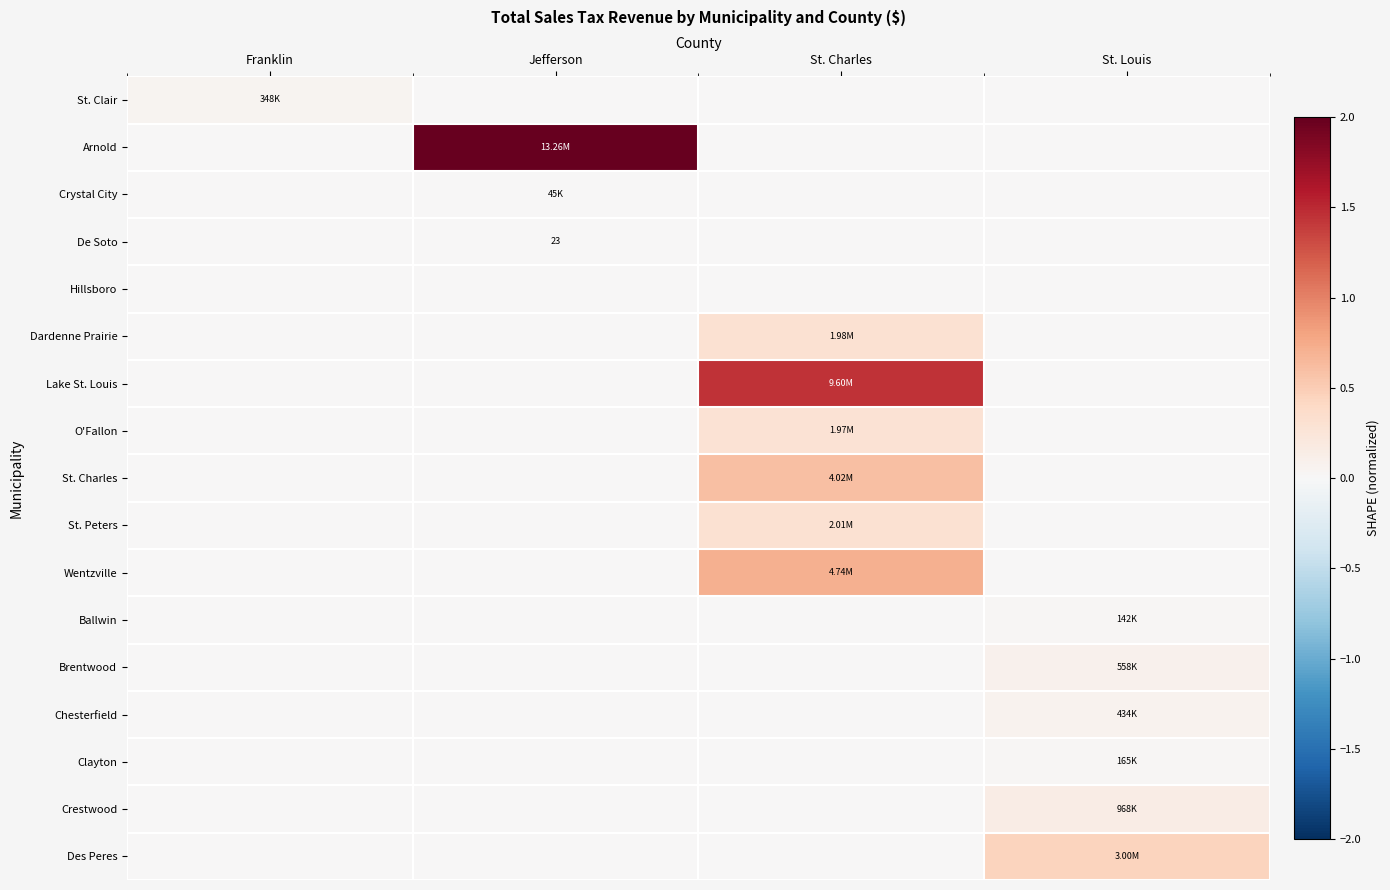

Is the value of Des Peres at Jefferson greater than the value of Clayton at Franklin?

No